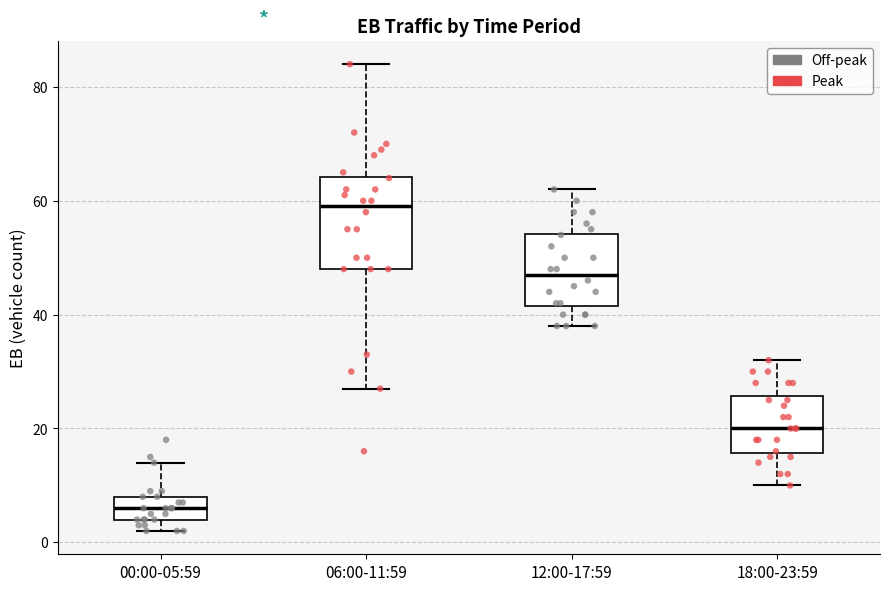

Which box's median line is the lowest?

00:00-05:59